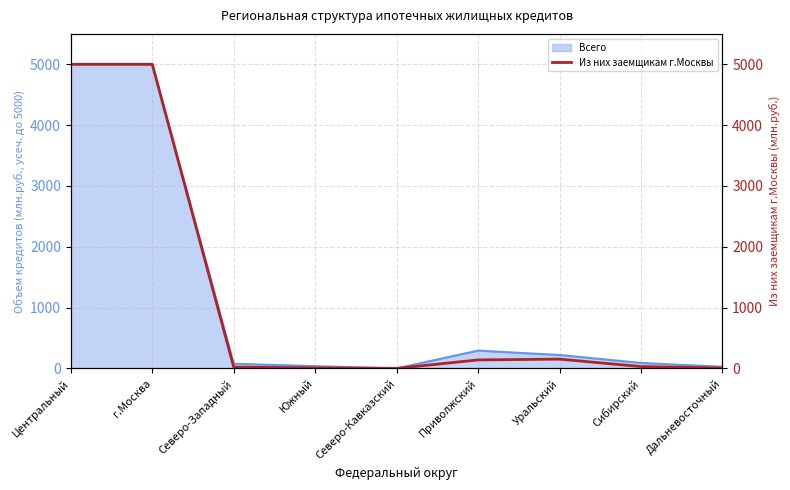

At which label is Всего closest to 2500?

Приволжский